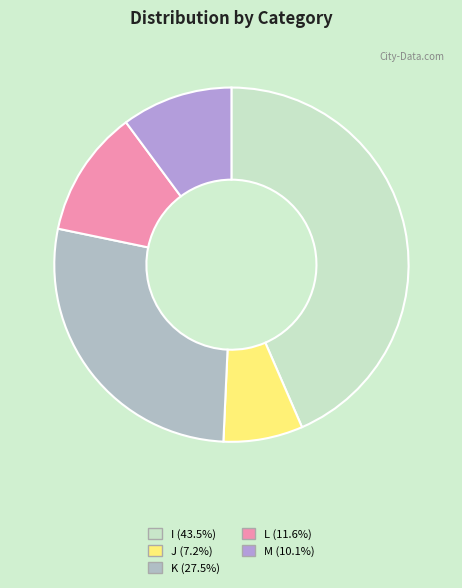

Does J represent more than half of the total?

No